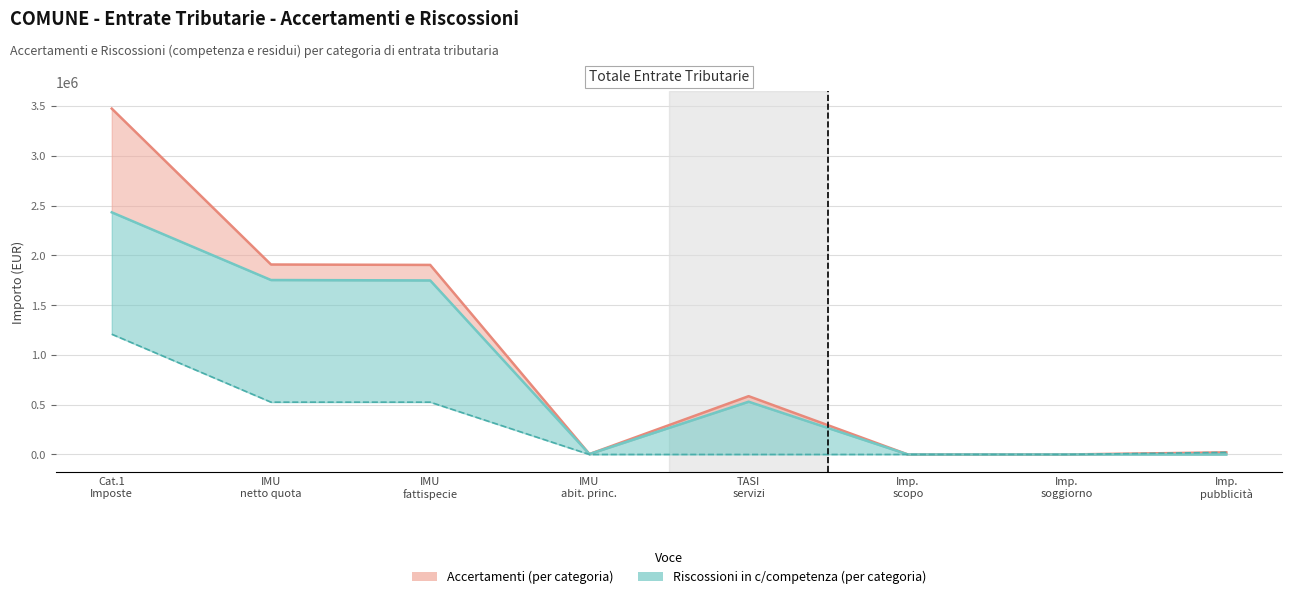

Reading left to right, list all the values displayed in this chart.

accertamenti: 3472963.5	1907504.6	1903430.1	4074.5	585418.0	0.0	0.0	21000.0
riscossioni_competenza: 2431487.3	1751761.6	1747687.1	4074.5	529837.4	0.0	0.0	0.0
riscossioni_residui: 1207698.0	525296.2	525296.2	0.0	0.0	0.0	0.0	21000.0